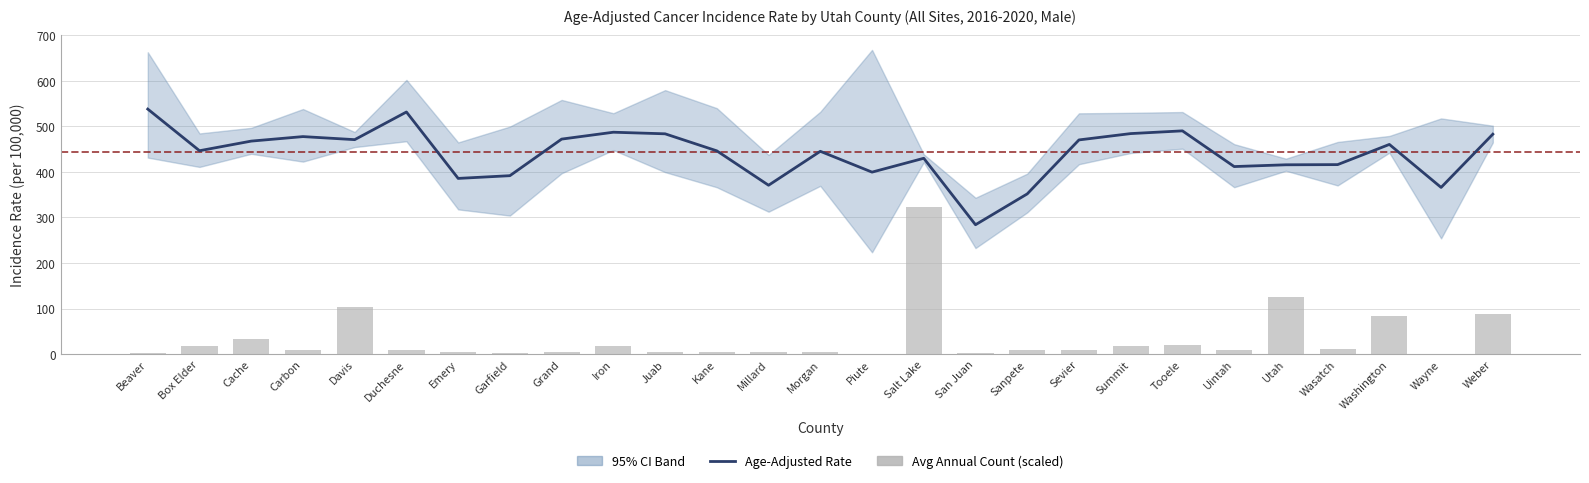

What is the label of the 23rd bar from the left?

Utah